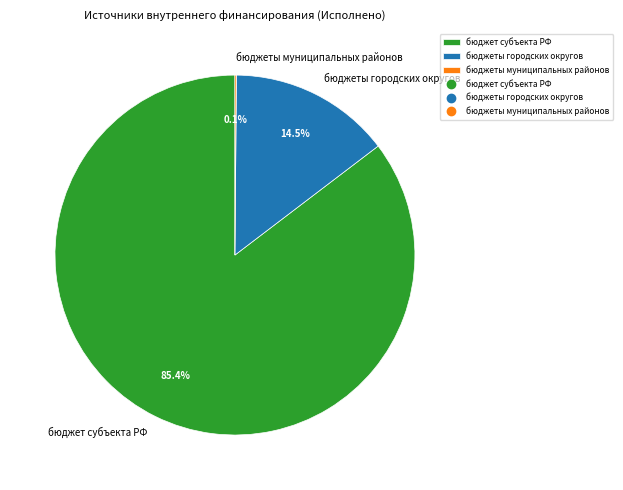

True or false: бюджеты городских округов accounts for 5% of the total.

False